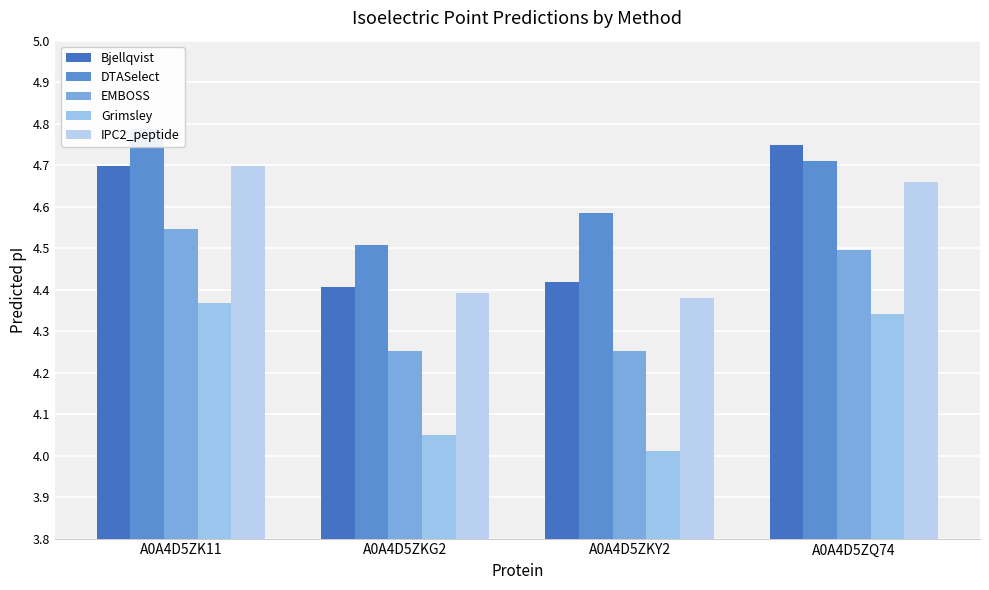

What is the approximate value of IPC2_peptide at A0A4D5ZKY2?

4.4